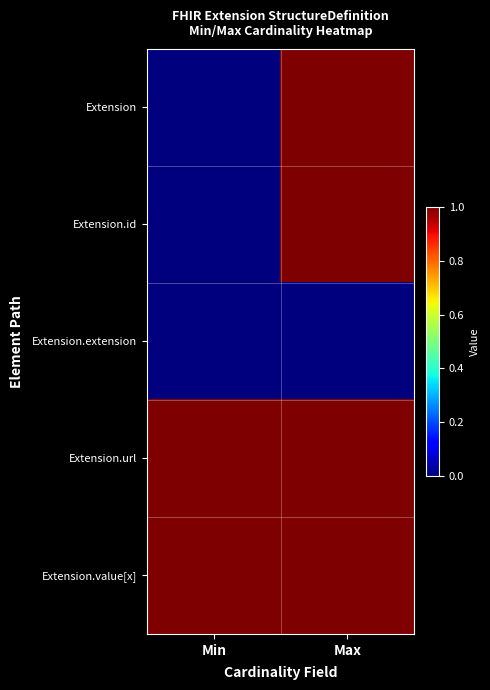

At how many categories does at least one series exceed 0?

2